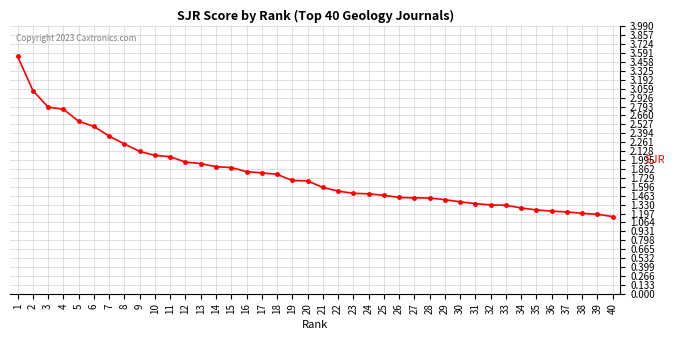

Approximately how many times larger is the value at 18 compared to 12?

0.9